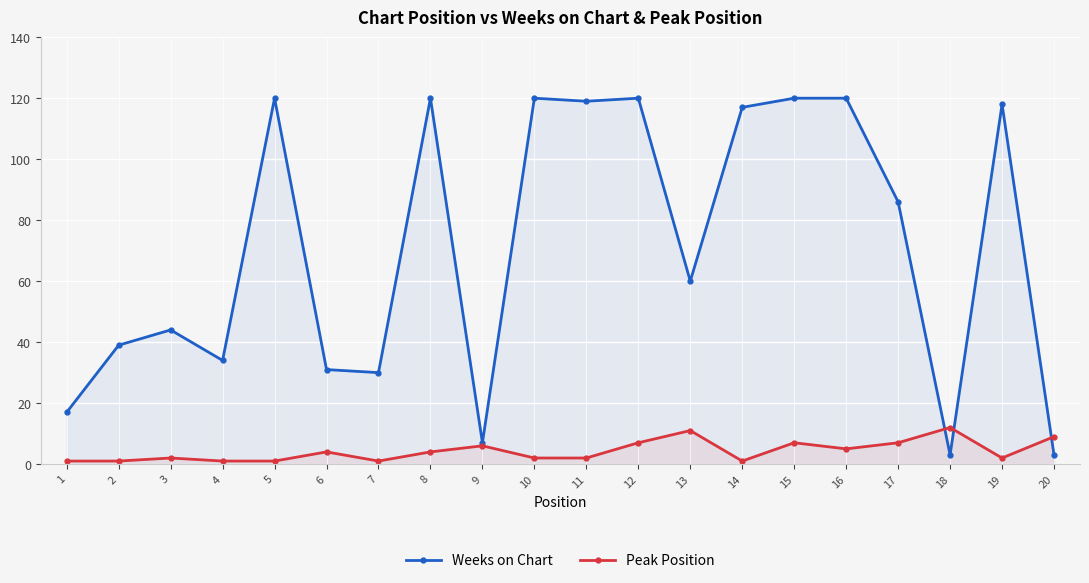

What is the sum of all Weeks on Chart values?

1428